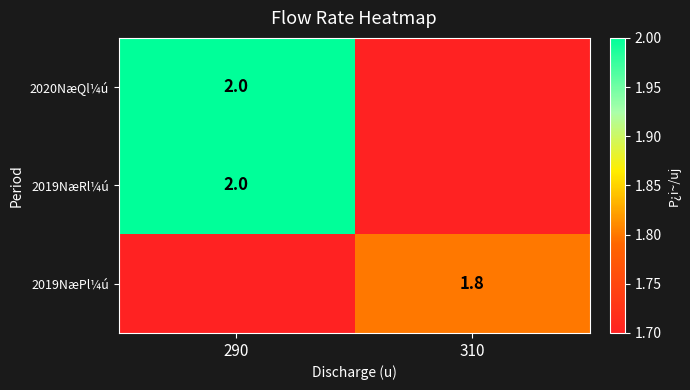

Is the value of 2019NæPl¼ú at 310 greater than the value of 2020NæQl¼ú at 290?

No